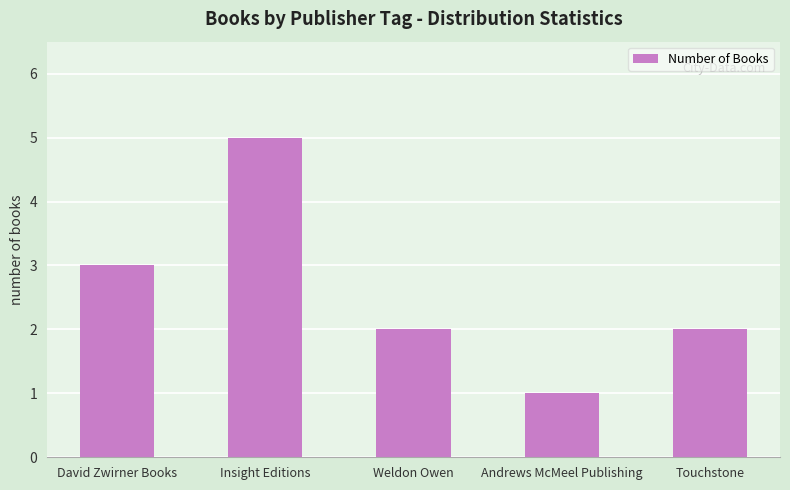

Between David Zwirner Books and Insight Editions, which is larger?

Insight Editions